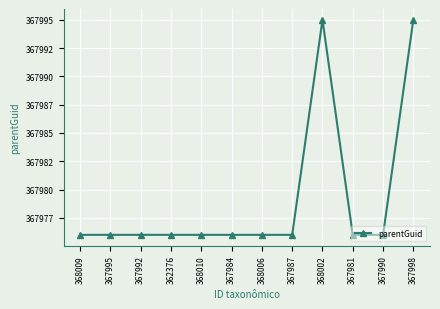

True or false: the data shows 367976 at 367987.

True